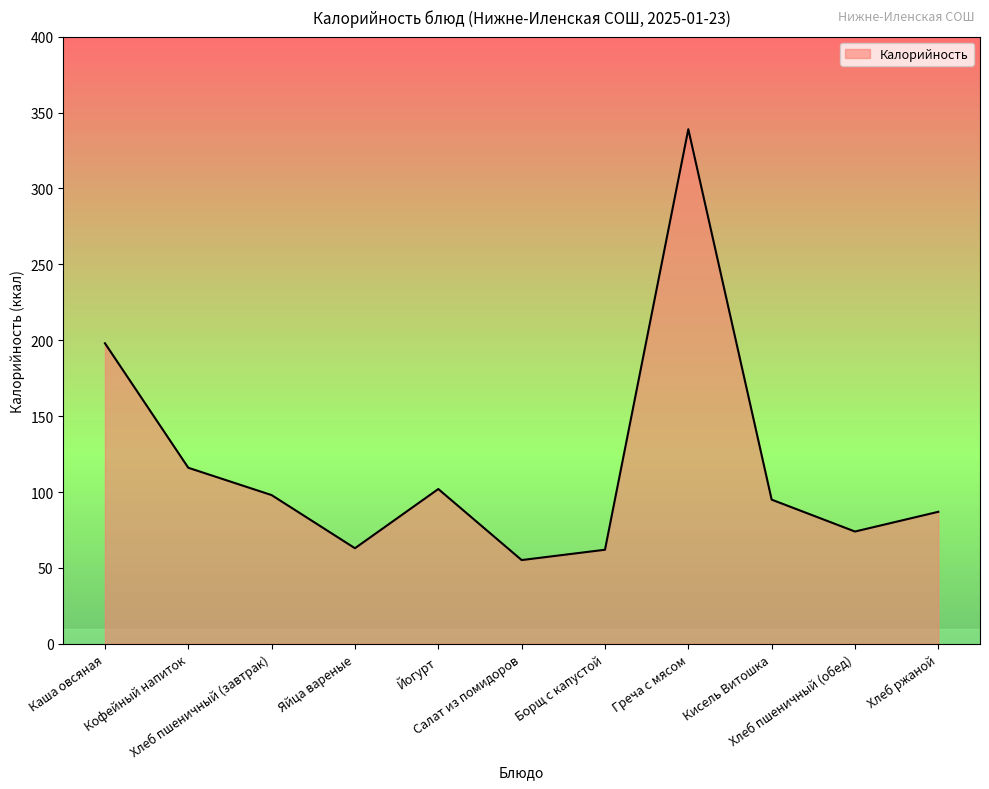

What is the difference between the maximum and minimum values?

283.8